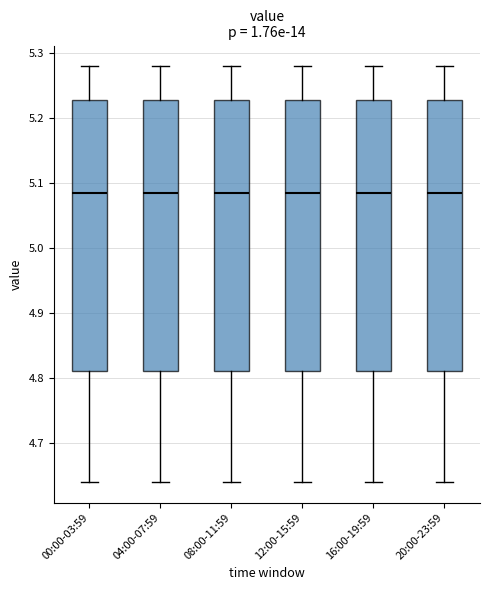

Reading left to right, transcribe this box plot: for each box, give where its median line is, the range the box spans, and where its two whiskers end, as read against the y-axis. The values are not printed on the chart, so give them approximately, as read against the axis.

00:00-03:59: median 5.09, box 4.81 to 5.23, whiskers 4.64 to 5.28
04:00-07:59: median 5.09, box 4.81 to 5.23, whiskers 4.64 to 5.28
08:00-11:59: median 5.09, box 4.81 to 5.23, whiskers 4.64 to 5.28
12:00-15:59: median 5.09, box 4.81 to 5.23, whiskers 4.64 to 5.28
16:00-19:59: median 5.09, box 4.81 to 5.23, whiskers 4.64 to 5.28
20:00-23:59: median 5.09, box 4.81 to 5.23, whiskers 4.64 to 5.28